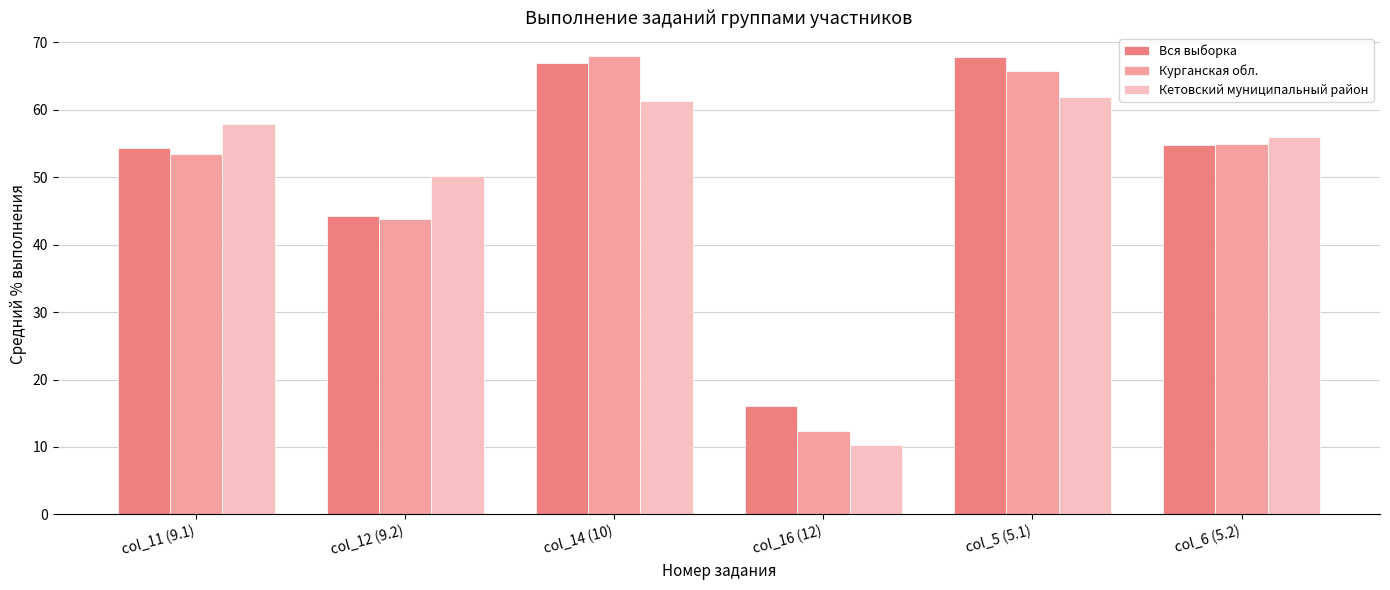

What is the total value across all series at col_12 (9.2)?

138.2